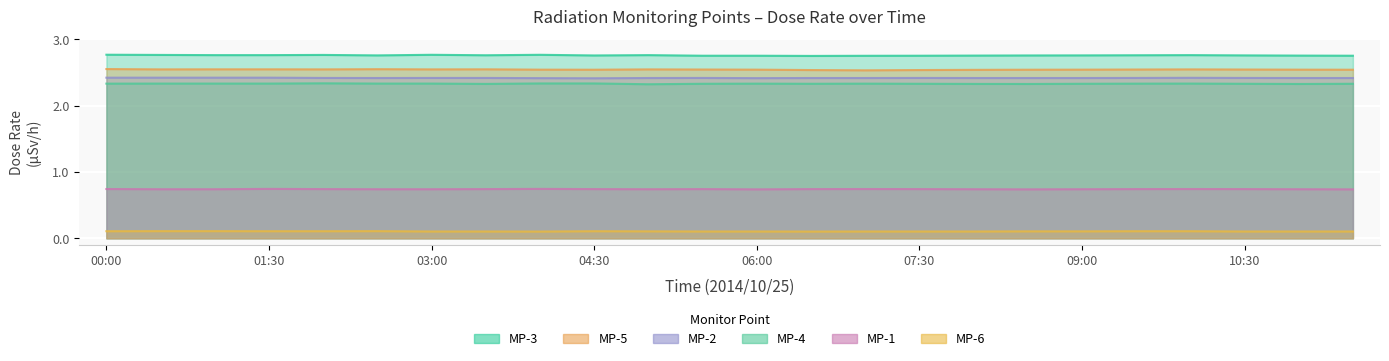

The MP-1 series shows 1.3 at 06:00. True or false?

False